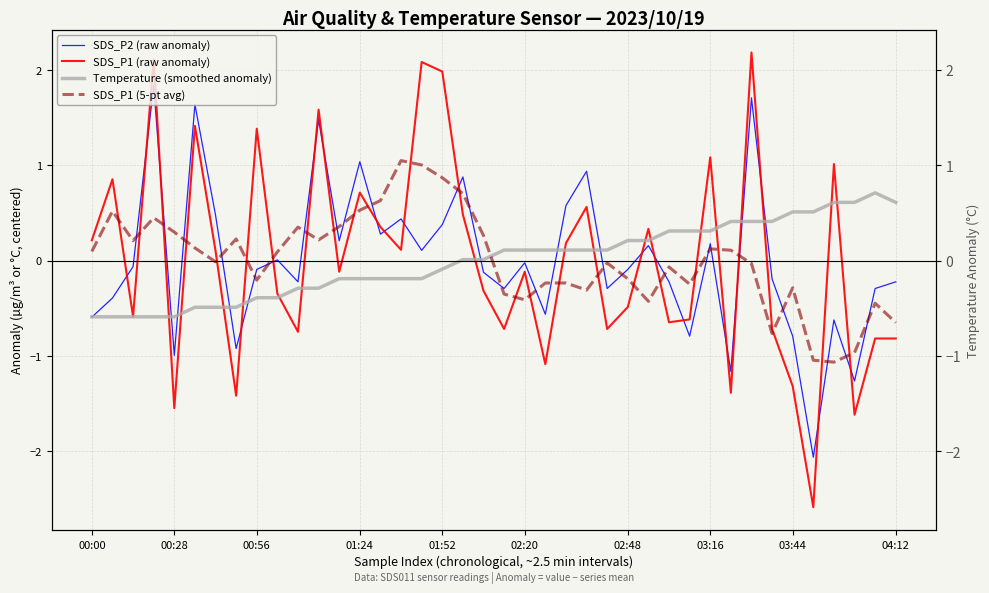

Does the chart display data point markers on the line(s)?

No